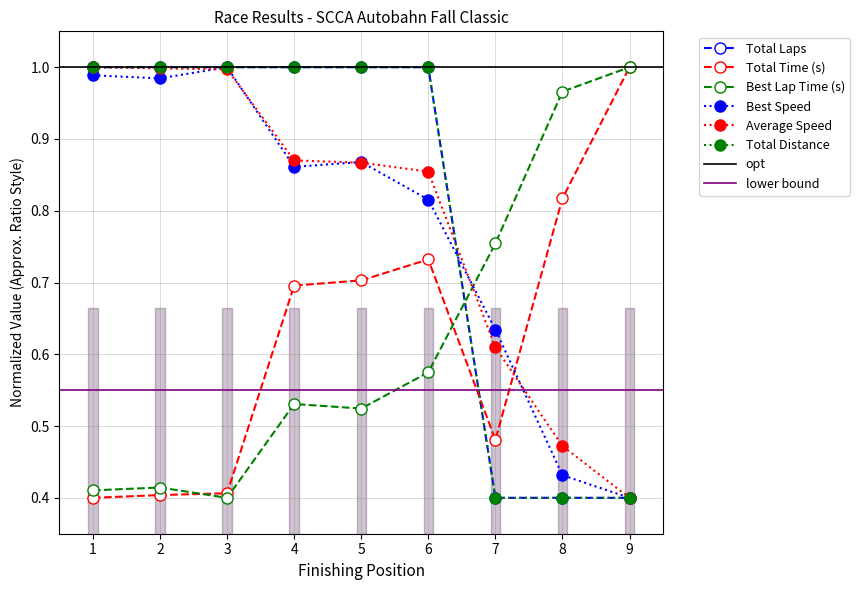

What is the sum of all Best Lap Time (s) values?

5.6